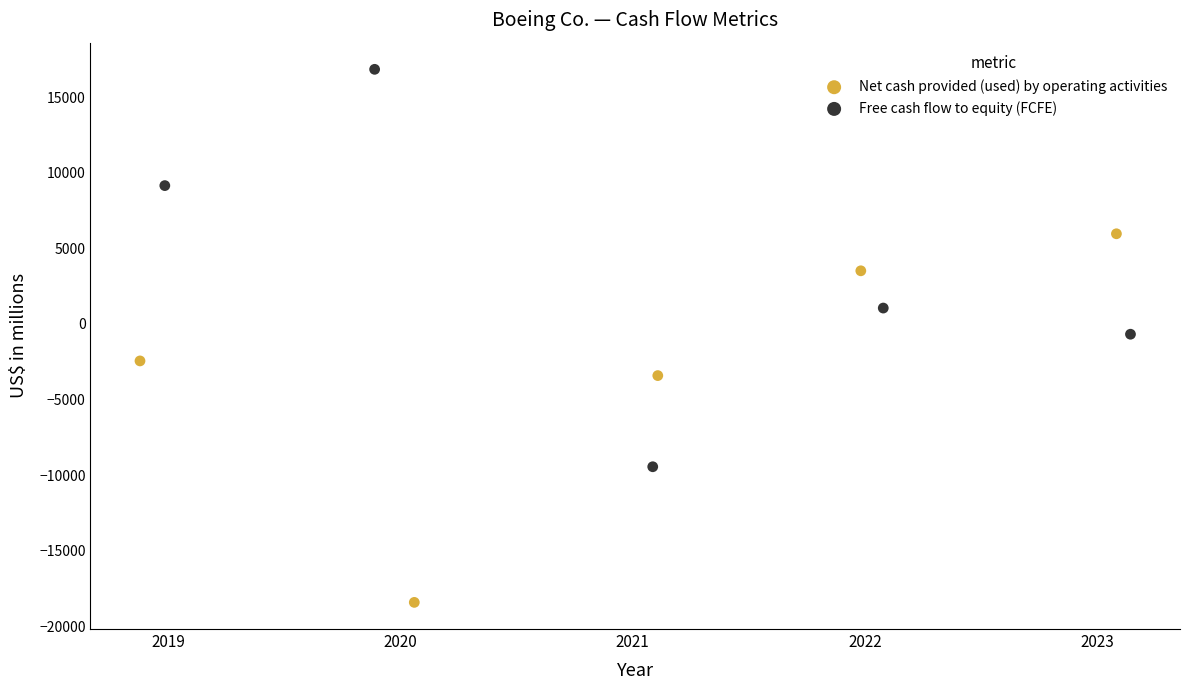

Which series reaches the maximum Y coordinate?

Free cash flow to equity (FCFE)